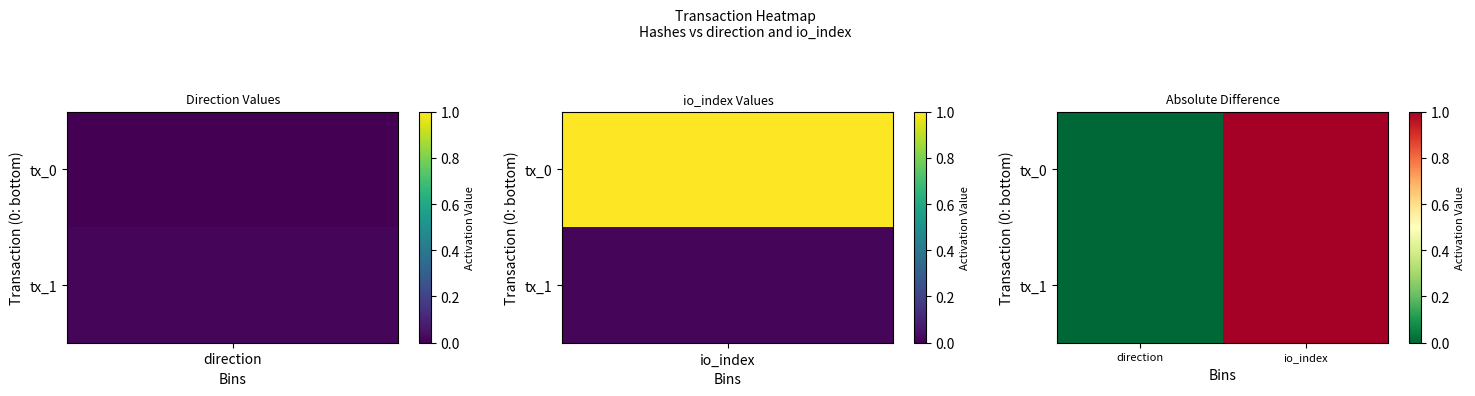

Reading right to left, list all the values displayed in this chart.

tx_0: io_index=1	direction=0
tx_1: io_index=1	direction=0